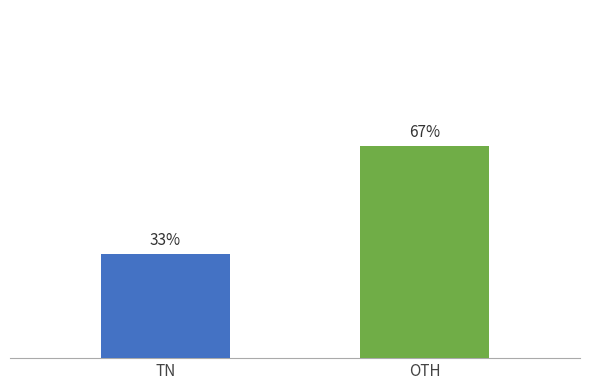

Between OTH and TN, which is larger?

OTH